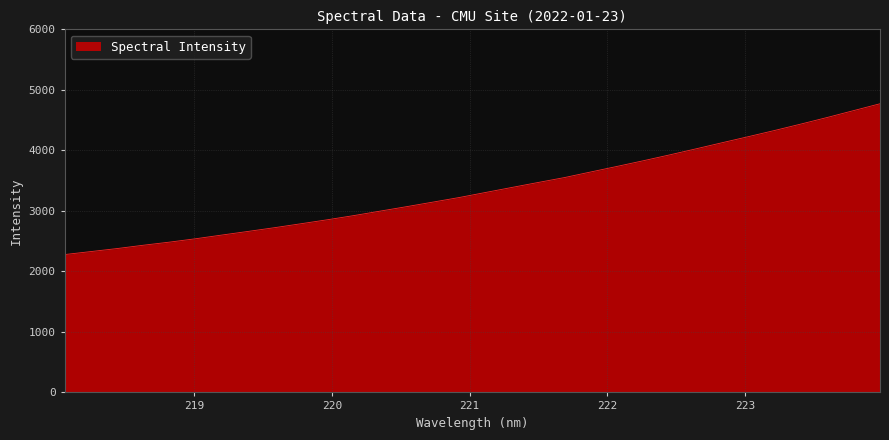

True or false: there are more than 0 points higher than both neighbors.

False